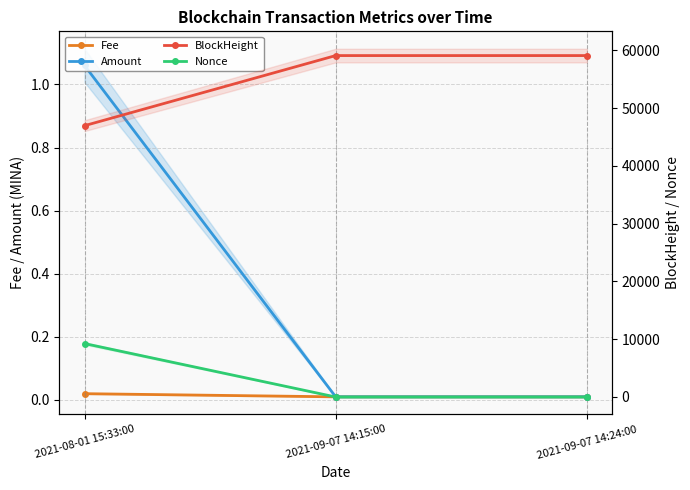

The Nonce series shows 6178.6 at 2021-09-07 14:15:00. True or false?

False